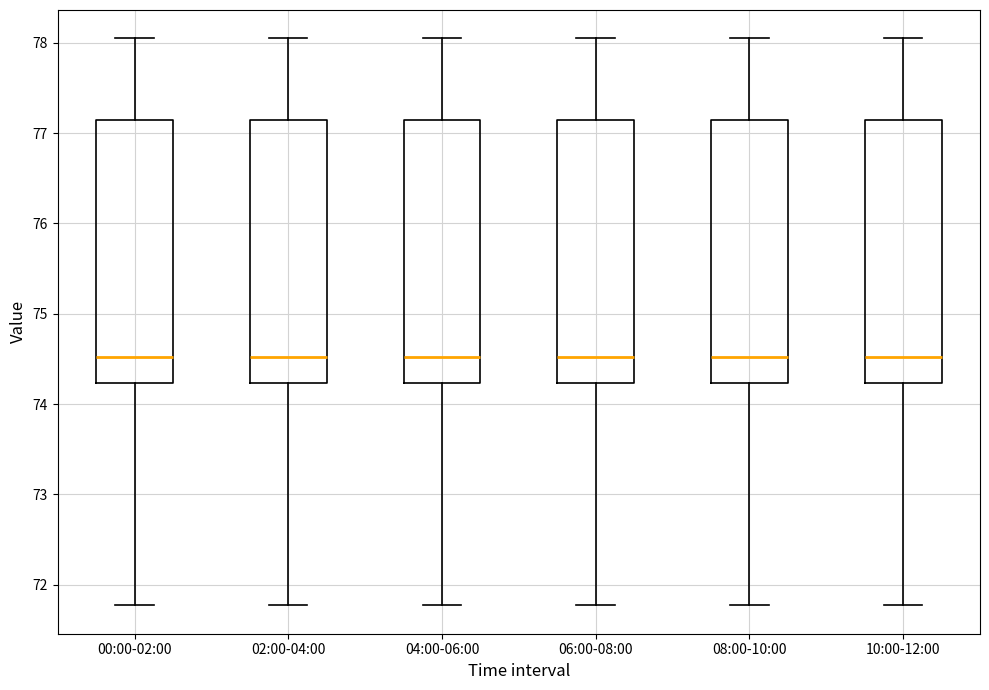

Reading left to right, read every box against the y-axis: the position of its median line, the range the box covers, and the ends of its whiskers. The values are not printed on the chart, so give them approximately, as read against the axis.

00:00-02:00: median 74.5, box 74.2 to 77.1, whiskers 71.8 to 78.1
02:00-04:00: median 74.5, box 74.2 to 77.1, whiskers 71.8 to 78.1
04:00-06:00: median 74.5, box 74.2 to 77.1, whiskers 71.8 to 78.1
06:00-08:00: median 74.5, box 74.2 to 77.1, whiskers 71.8 to 78.1
08:00-10:00: median 74.5, box 74.2 to 77.1, whiskers 71.8 to 78.1
10:00-12:00: median 74.5, box 74.2 to 77.1, whiskers 71.8 to 78.1